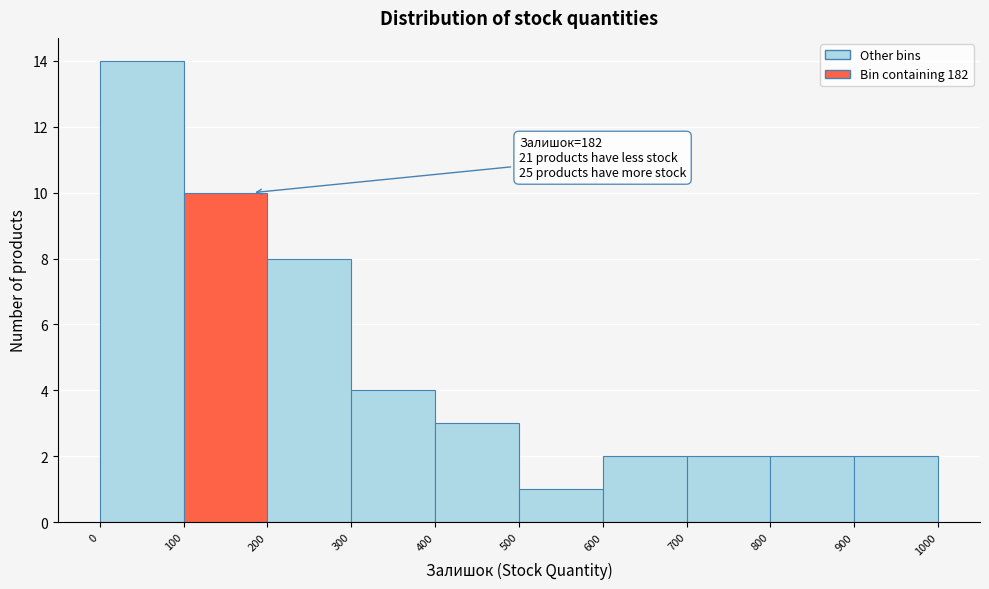

Over which range of the x-axis is the bar tallest?

0 to 100